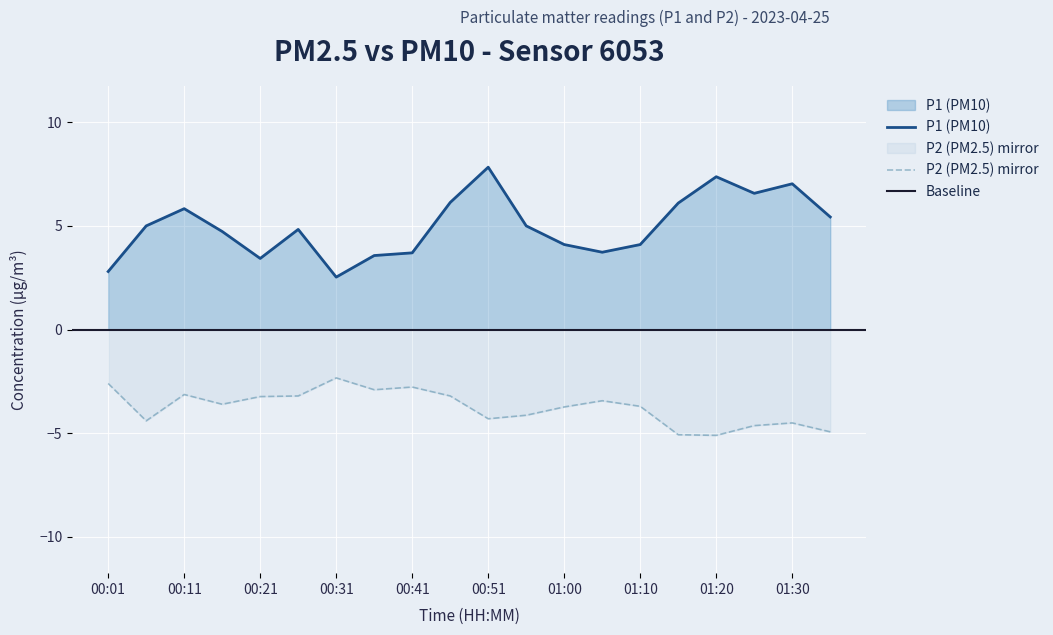

How many data points in P1 are less than 5?

10